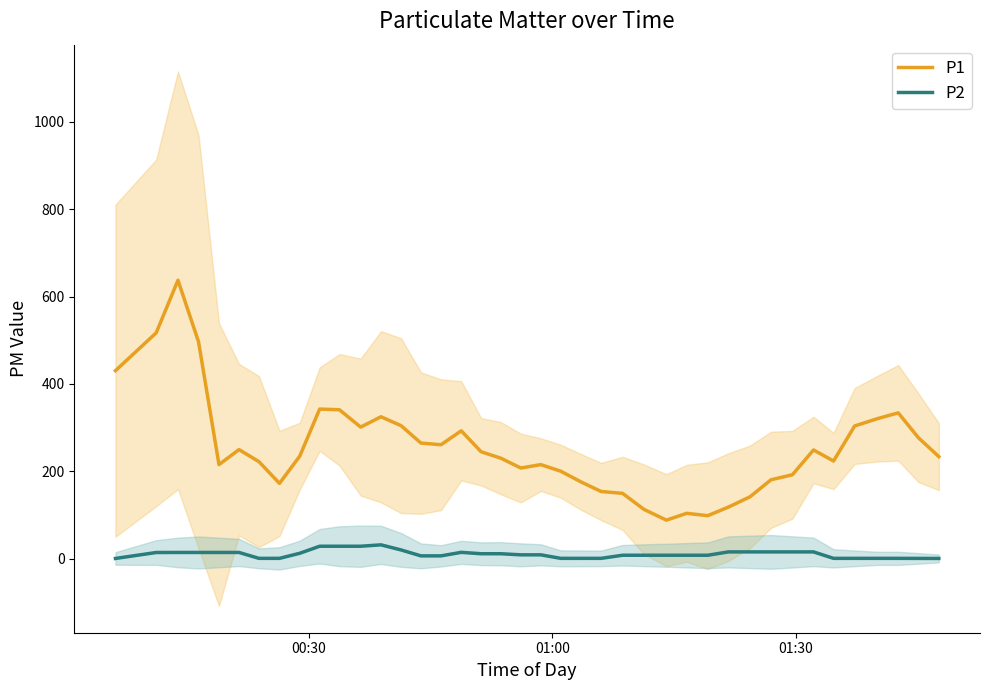

True or false: P1 and P2 intersect in this chart.

False